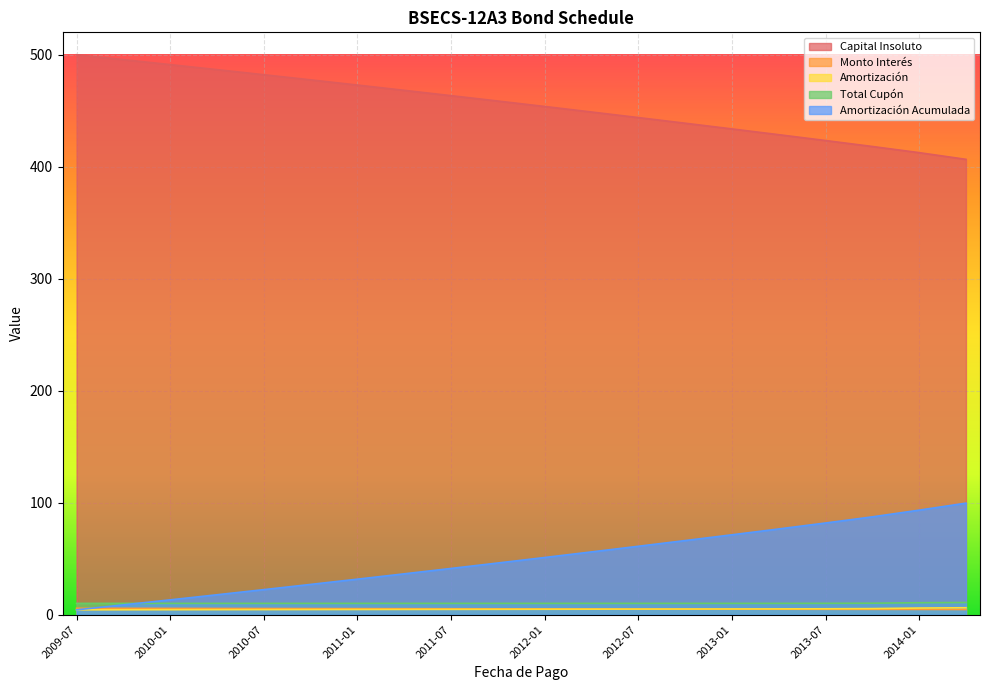

Reading left to right, transcribe all the data shown in this chart.

Capital Insoluto: 500.0	495.6	491.2	486.7	482.2	477.6	472.9	468.2	463.5	458.7	453.8	448.9	443.9	438.9	433.8	428.6	423.4	418.1	412.6	406.6
Monto Interés: 5.8	5.7	5.7	5.6	5.6	5.5	5.5	5.4	5.4	5.3	5.2	5.2	5.1	5.1	5.0	4.9	4.9	4.8	4.8	4.7
Amortización: 4.4	4.4	4.5	4.5	4.6	4.6	4.7	4.8	4.8	4.9	4.9	5.0	5.0	5.1	5.2	5.2	5.3	5.5	6.0	6.2
Total Cupón: 10.2	10.2	10.2	10.2	10.2	10.2	10.2	10.2	10.2	10.2	10.2	10.2	10.2	10.2	10.2	10.2	10.2	10.3	10.7	10.9
Amortización Acumulada: 4.4	8.8	13.3	17.8	22.4	27.1	31.8	36.5	41.3	46.2	51.1	56.1	61.1	66.2	71.4	76.6	81.9	87.4	93.4	99.6